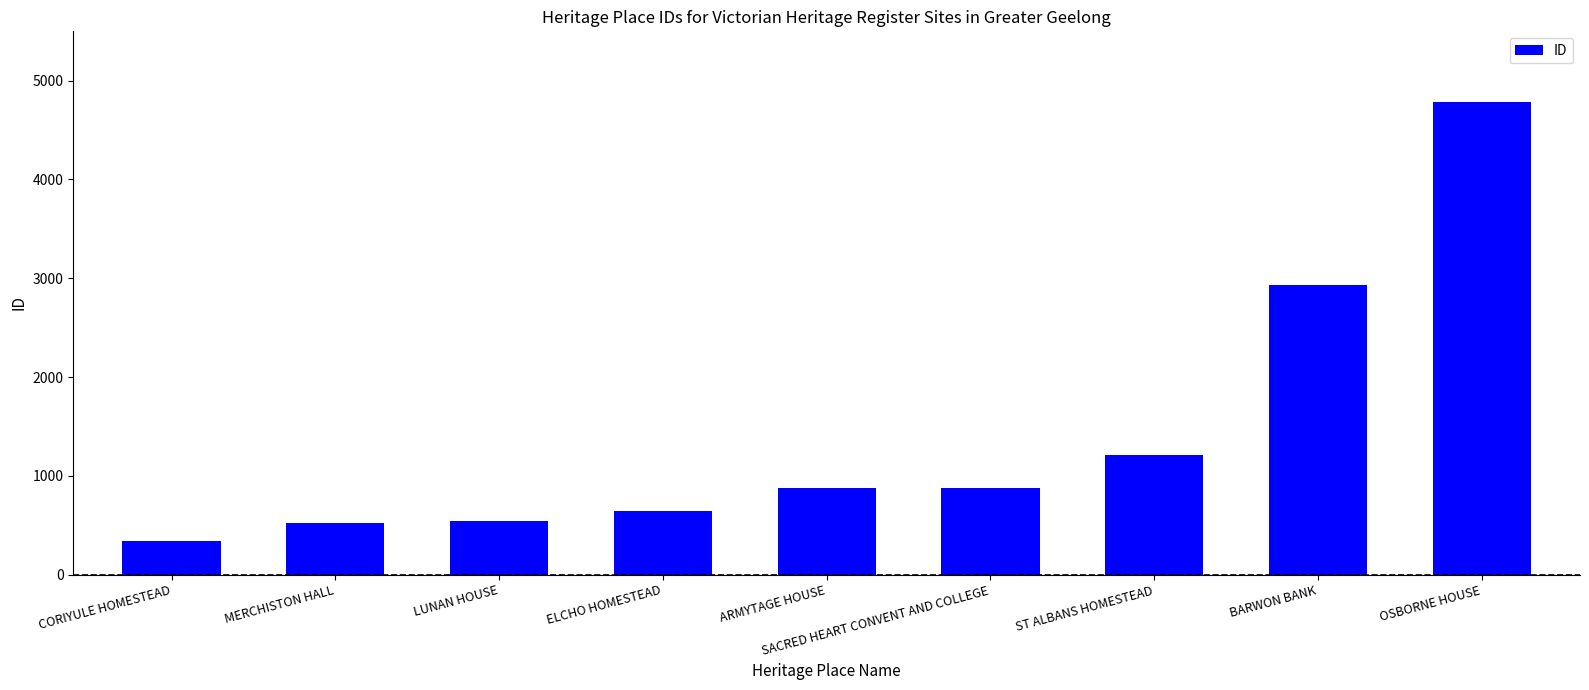

What is the minimum value shown in the chart?

342